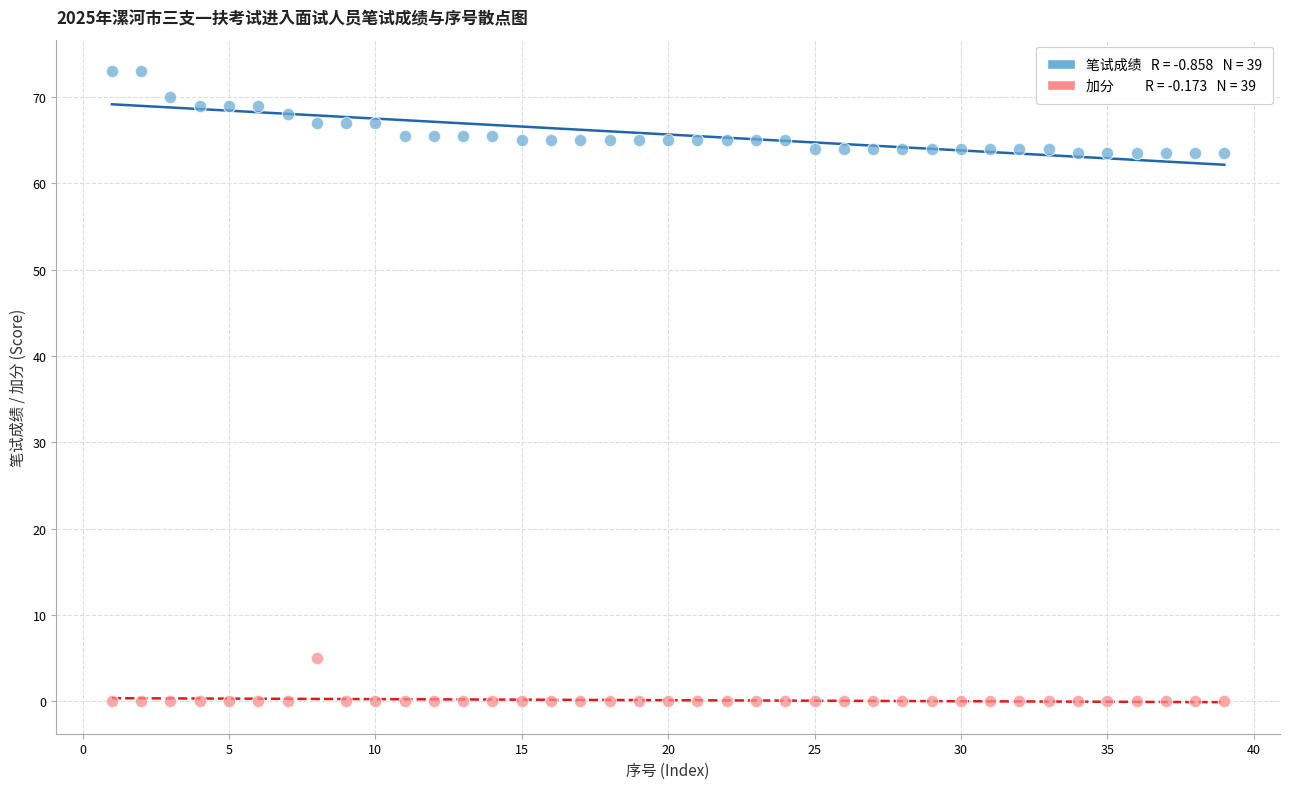

Across all data points, what is the range of Y values (max minus min)?

73.0